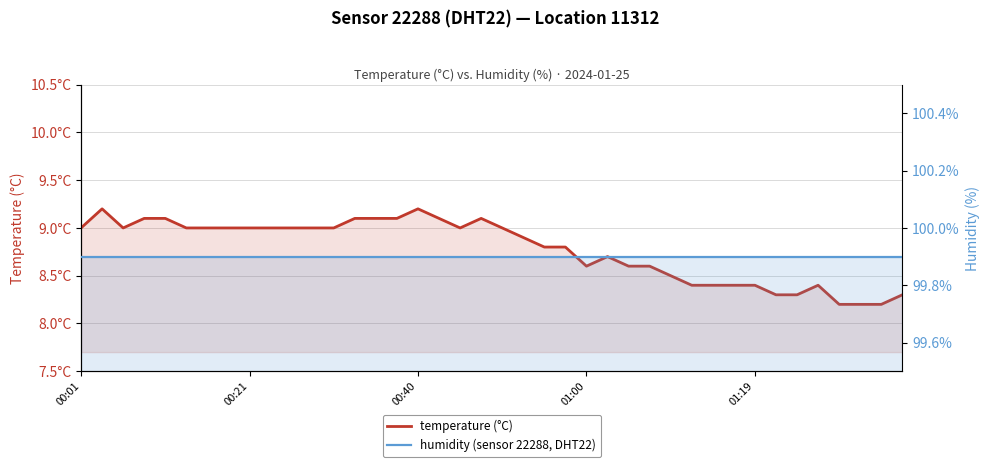

What position from the left is 5?

6